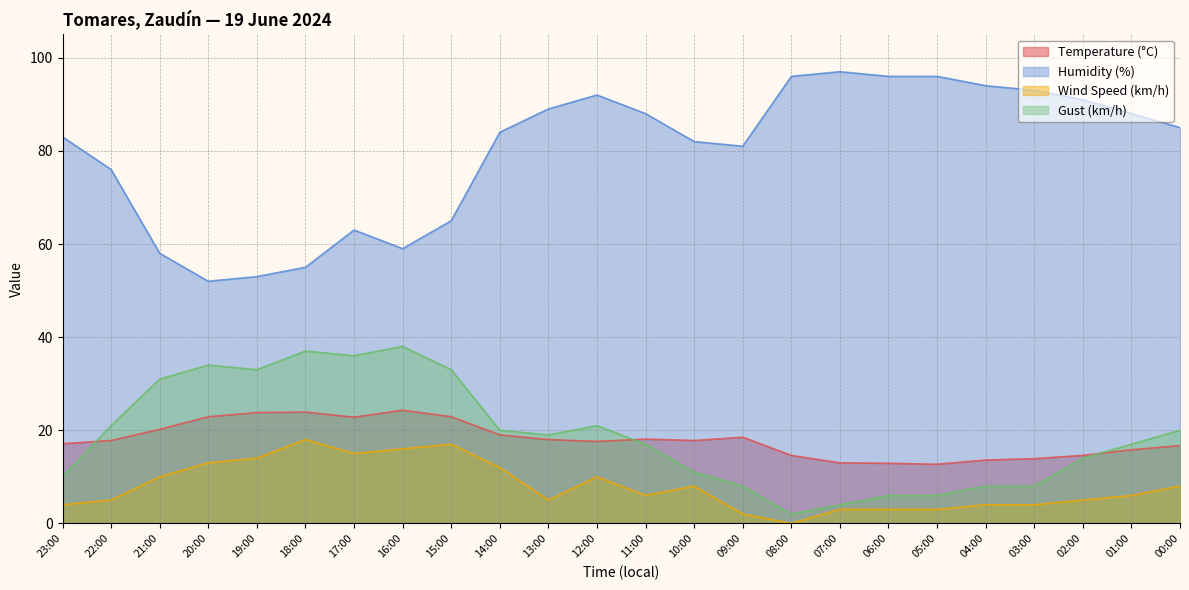

Which series has the widest spread of values?

Humidity (%)